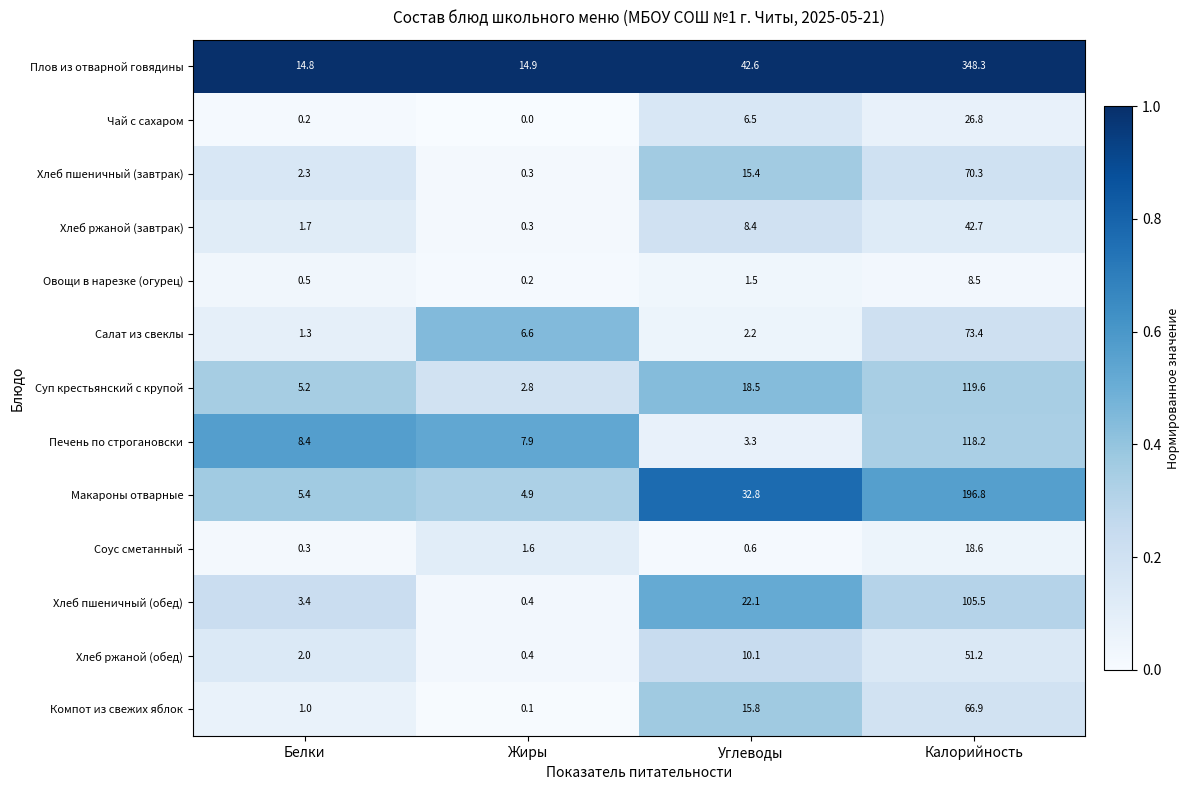

Rank the series by their maximum value, from highest to lowest.

Плов из отварной говядины, Макароны отварные, Суп крестьянский с крупой, Печень по строгановски, Хлеб пшеничный (обед), Салат из свеклы, Хлеб пшеничный (завтрак), Компот из свежих яблок, Хлеб ржаной (обед), Хлеб ржаной (завтрак), Чай с сахаром, Соус сметанный, Овощи в нарезке (огурец)